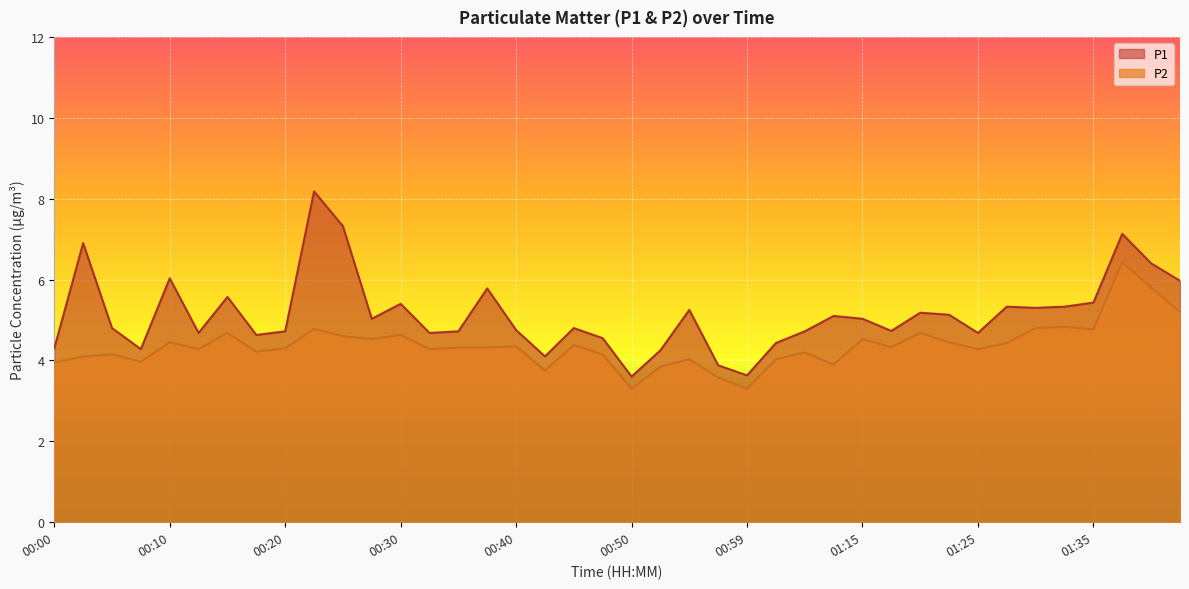

Does the chart display data point markers on the line(s)?

No